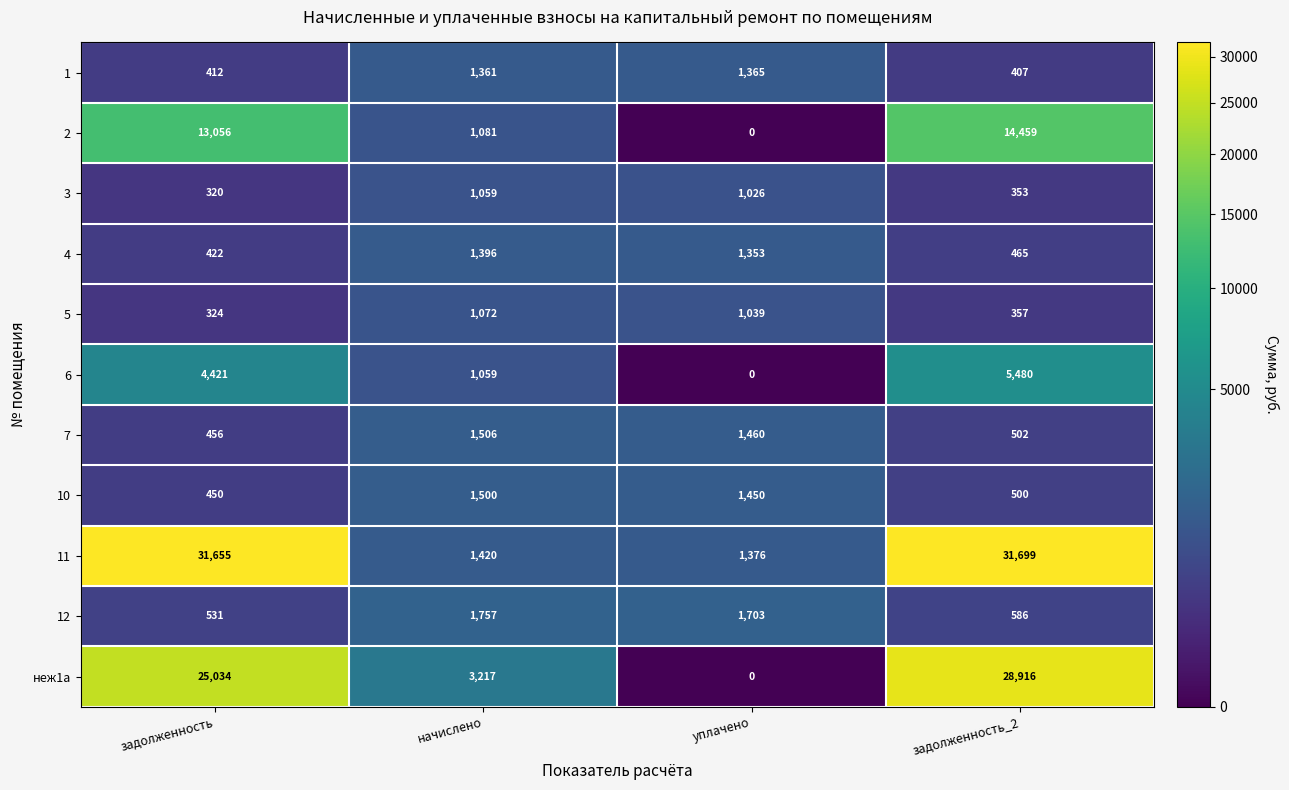

What is the difference between the 12 values at начислено and уплачено?

54